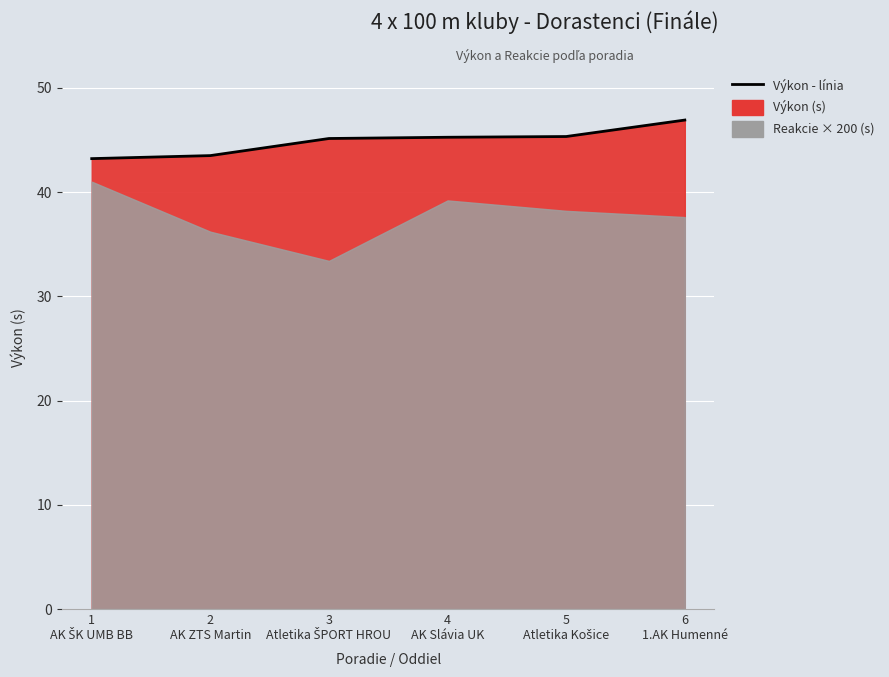

Reading left to right, transcribe all the data shown in this chart.

1
AK ŠK UMB BB=43.2	2
AK ZTS Martin=43.5	3
Atletika ŠPORT HROU=45.1	4
AK Slávia UK=45.3	5
Atletika Košice=45.3	6
1.AK Humenné=46.9